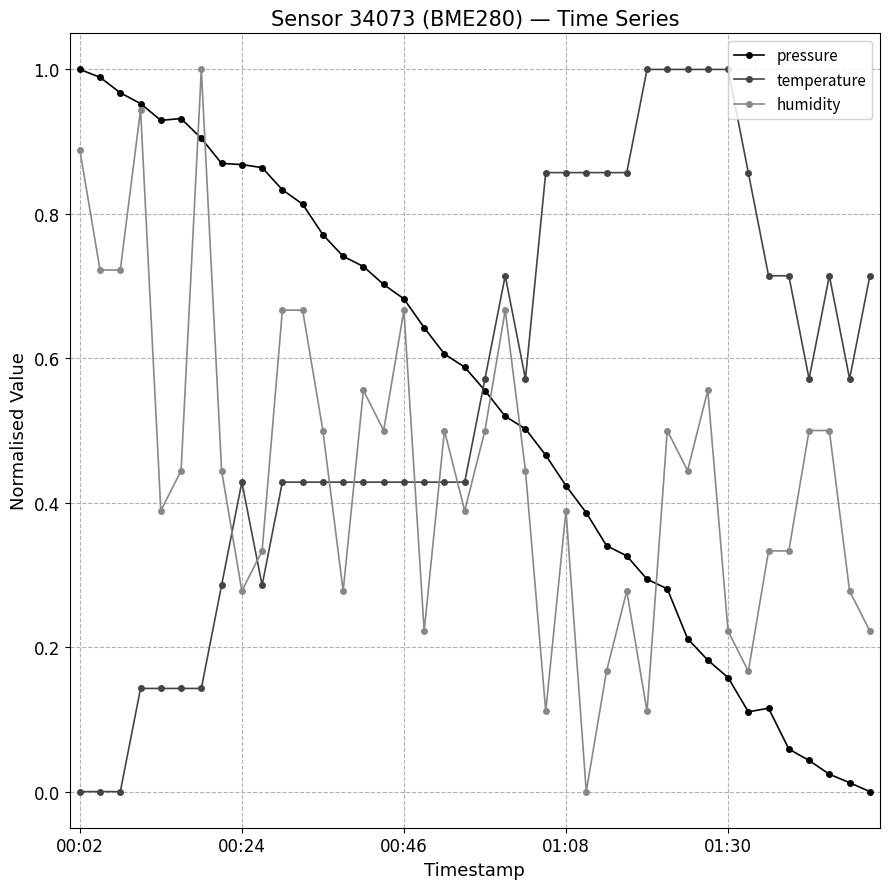

True or false: temperature and pressure intersect in this chart.

True